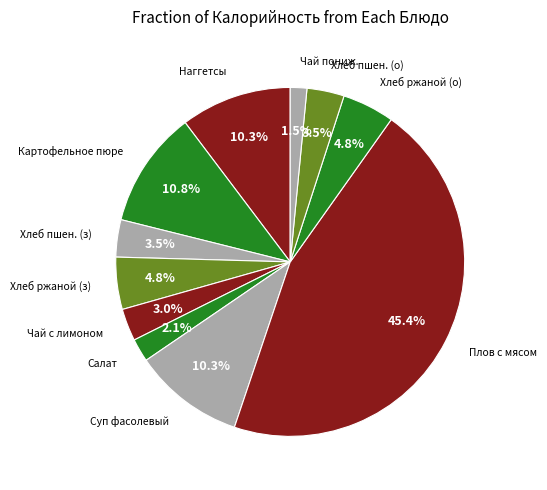

Count the number of slices in the pie.

11